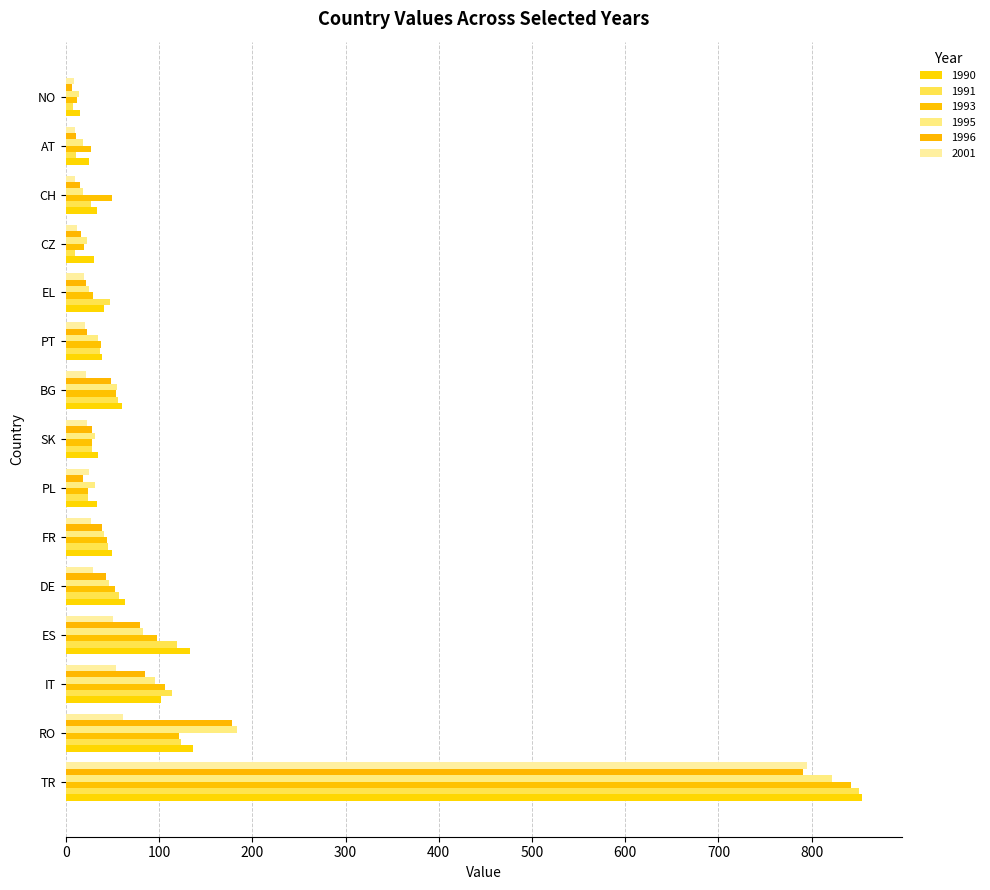

Count the number of data series in this chart.

6